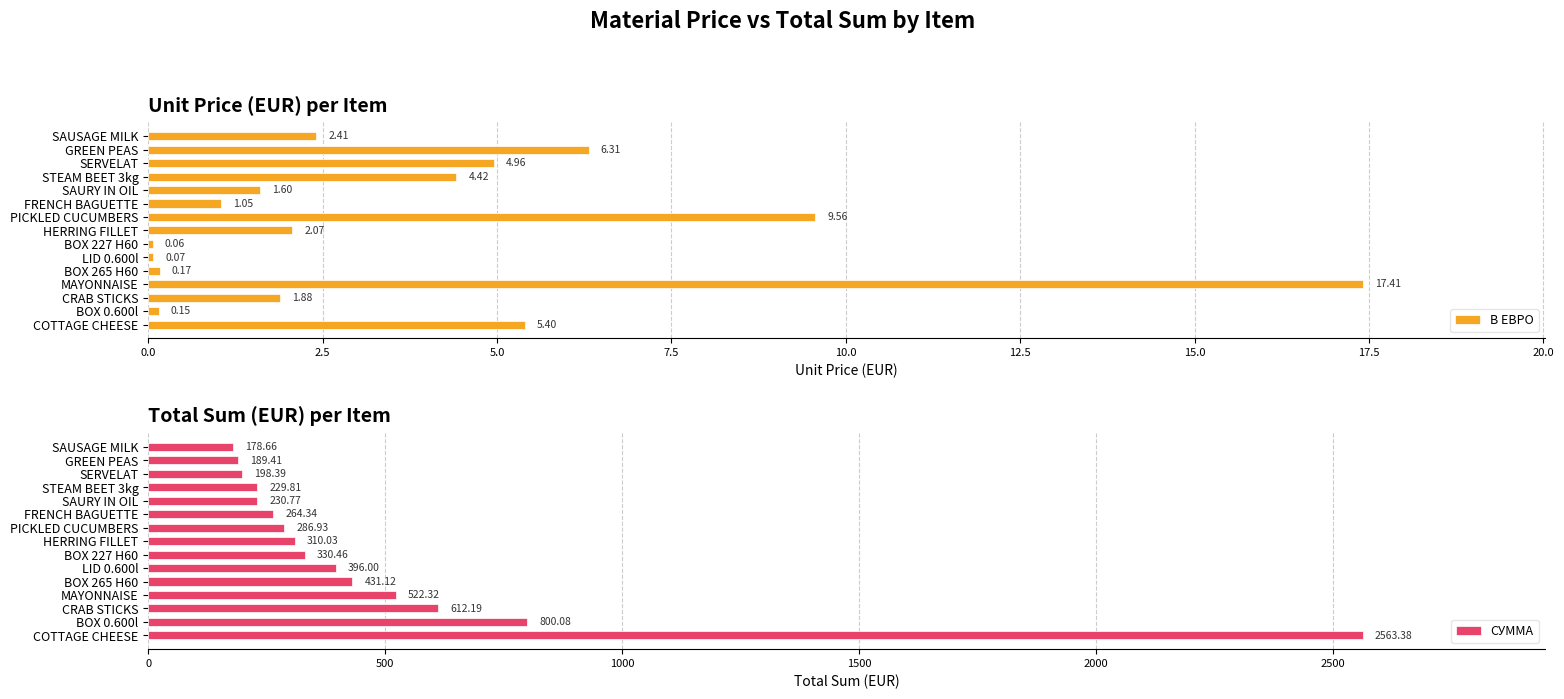

At which label does В ЕВРО reach its peak?

MAYONNAISE